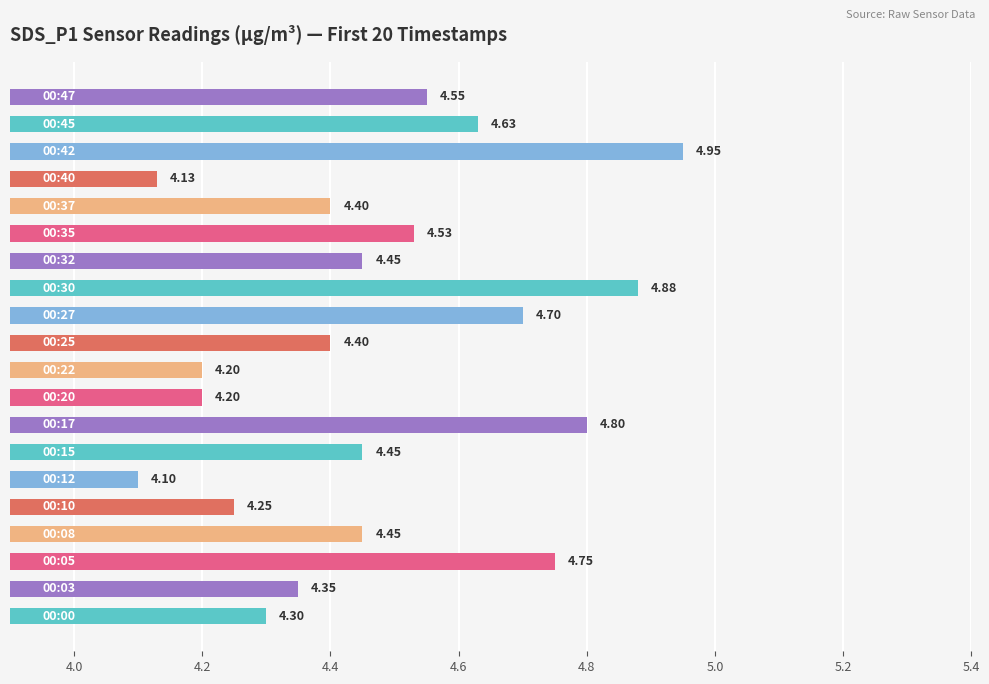

What is the difference between the second highest and minimum values?

0.8